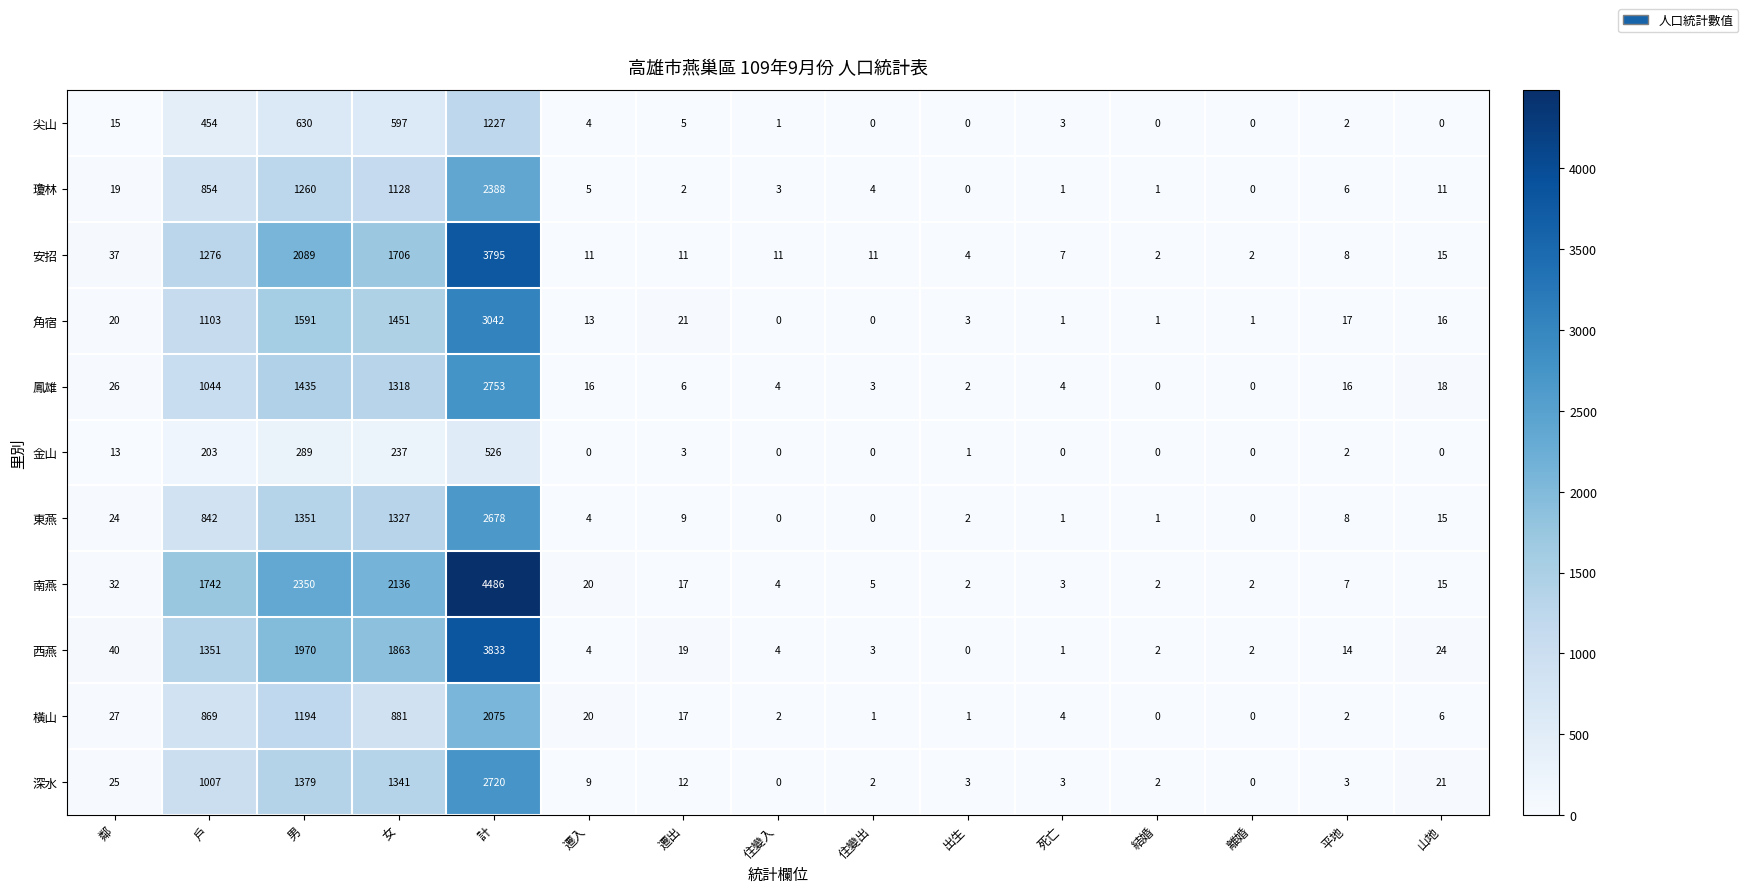

Is it true that 西燕 equals 4 at 離婚?

False